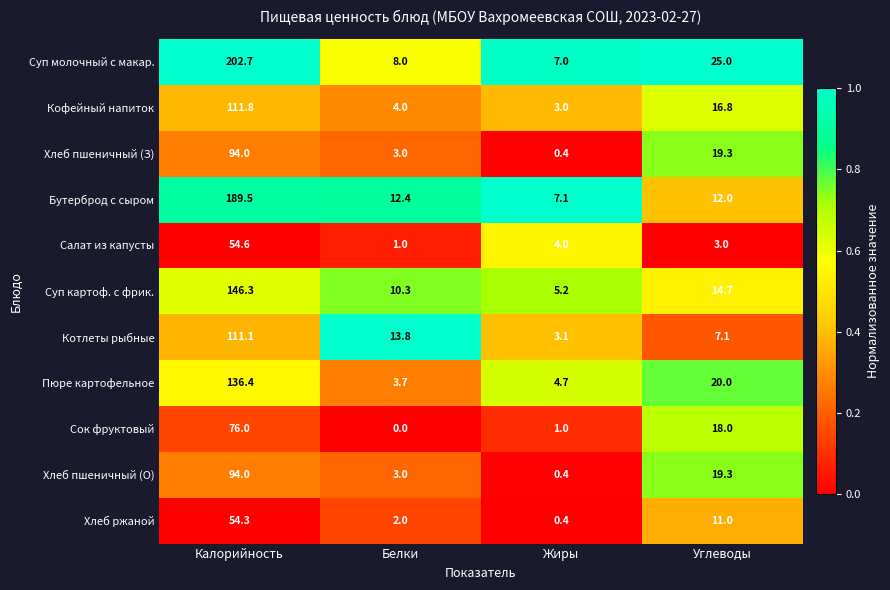

What is the difference between the second highest and minimum values in the Хлеб пшеничный (О) series?

18.9